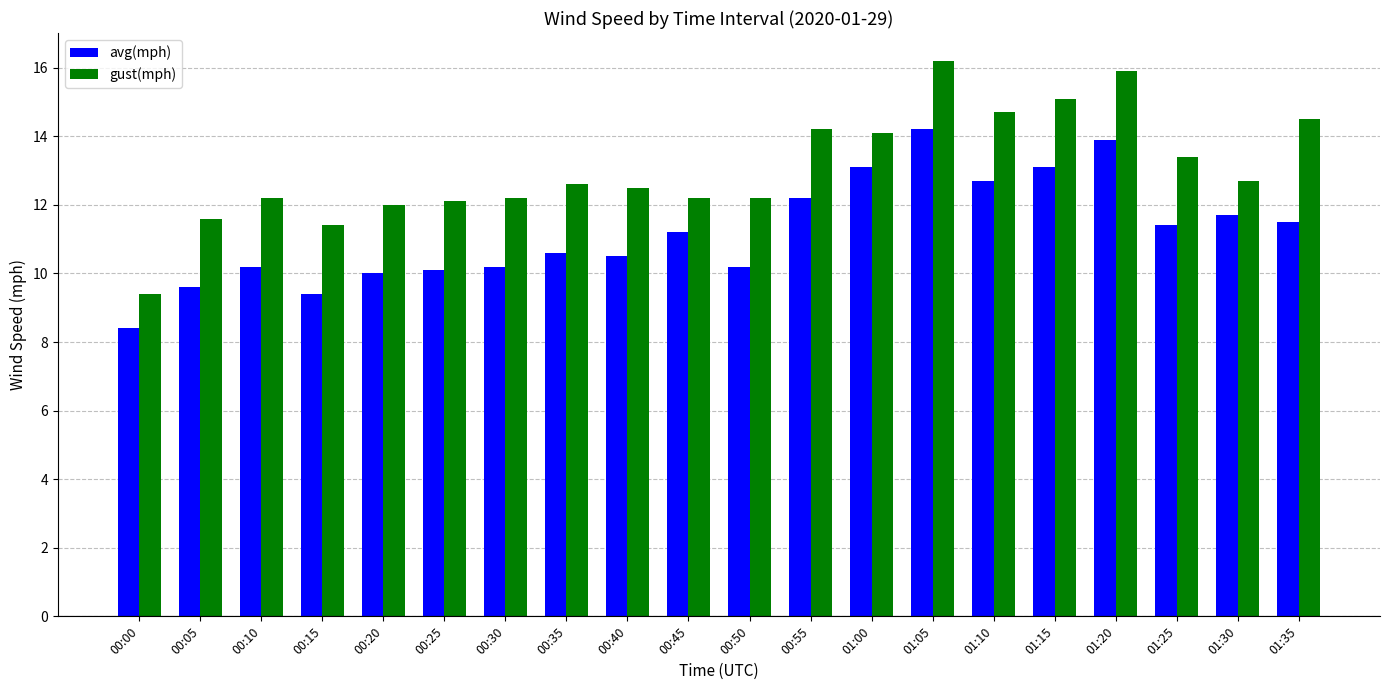

What is the difference between the second highest and minimum values in the gust(mph) series?

6.5